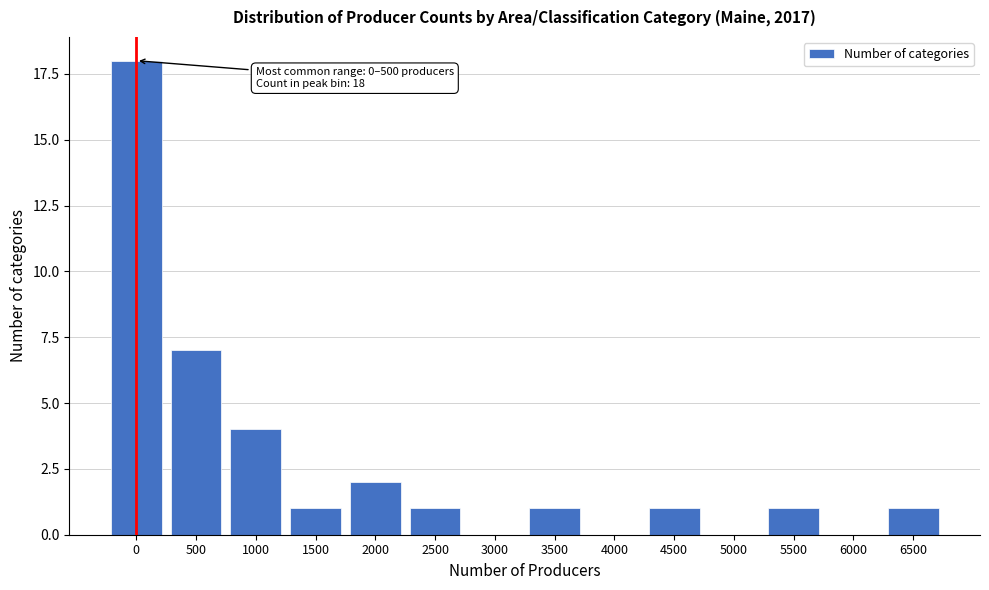

Reading left to right, list all the values displayed in this chart.

0=18	500=7	1000=4	1500=1	2000=2	2500=1	3000=0	3500=1	4000=0	4500=1	5000=0	5500=1	6000=0	6500=1